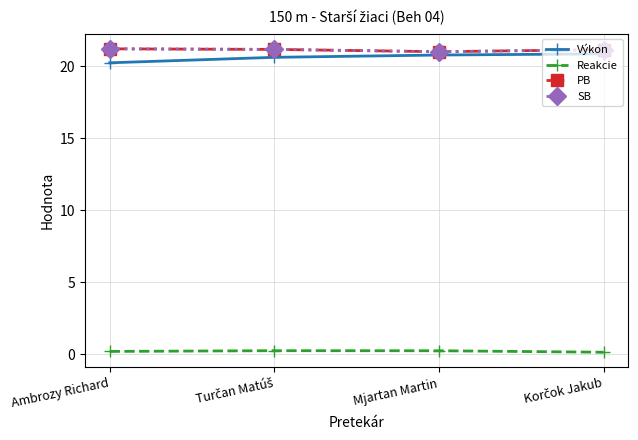

At which label is SB closest to 21?

Mjartan Martin